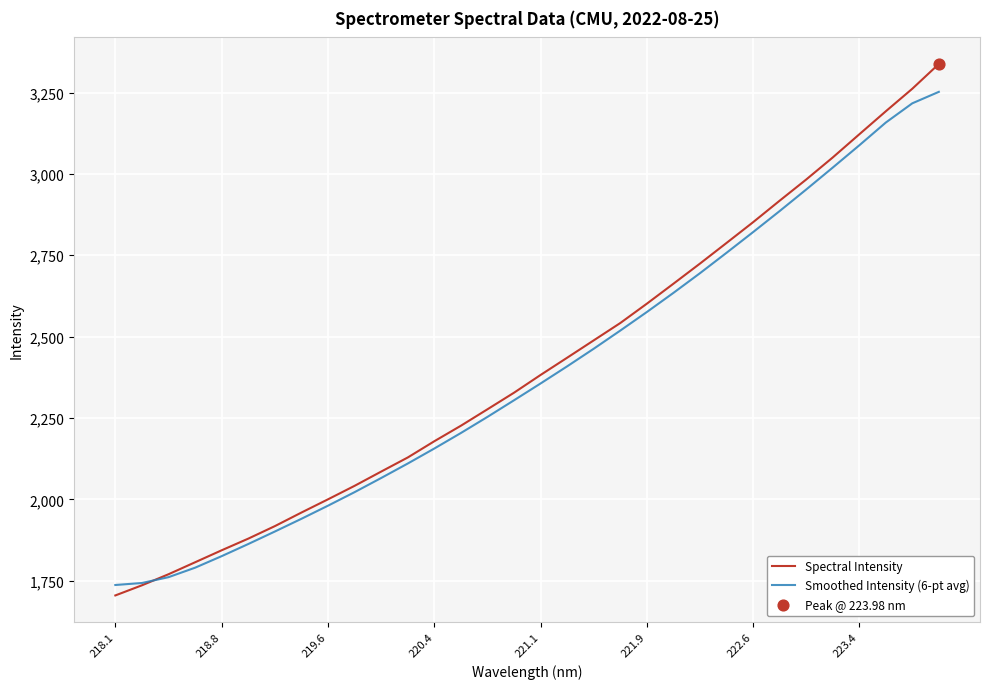

Which series has the largest total across all categories?

Spectral Intensity